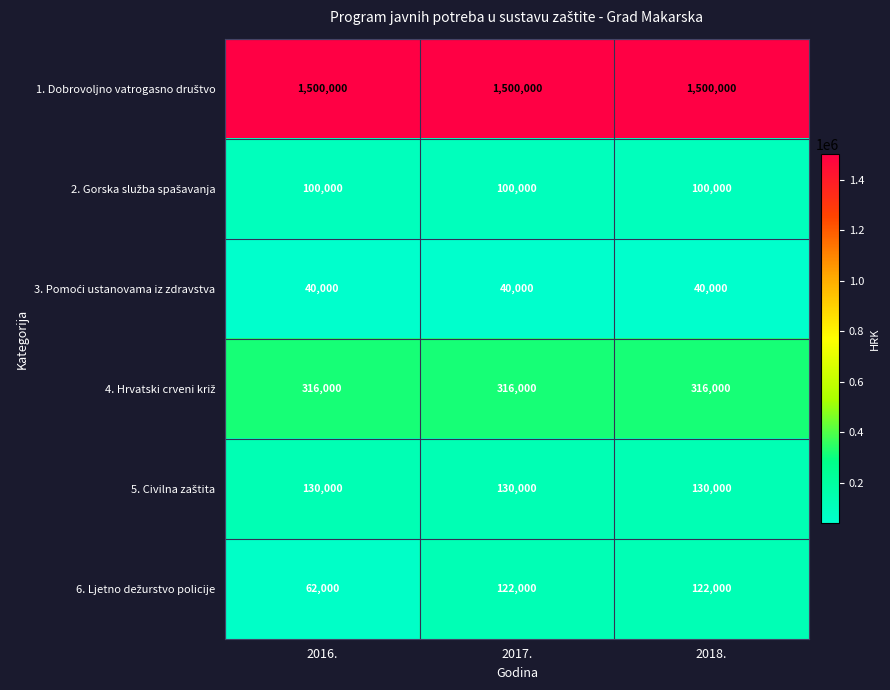

What is the minimum value shown in the chart?

40000